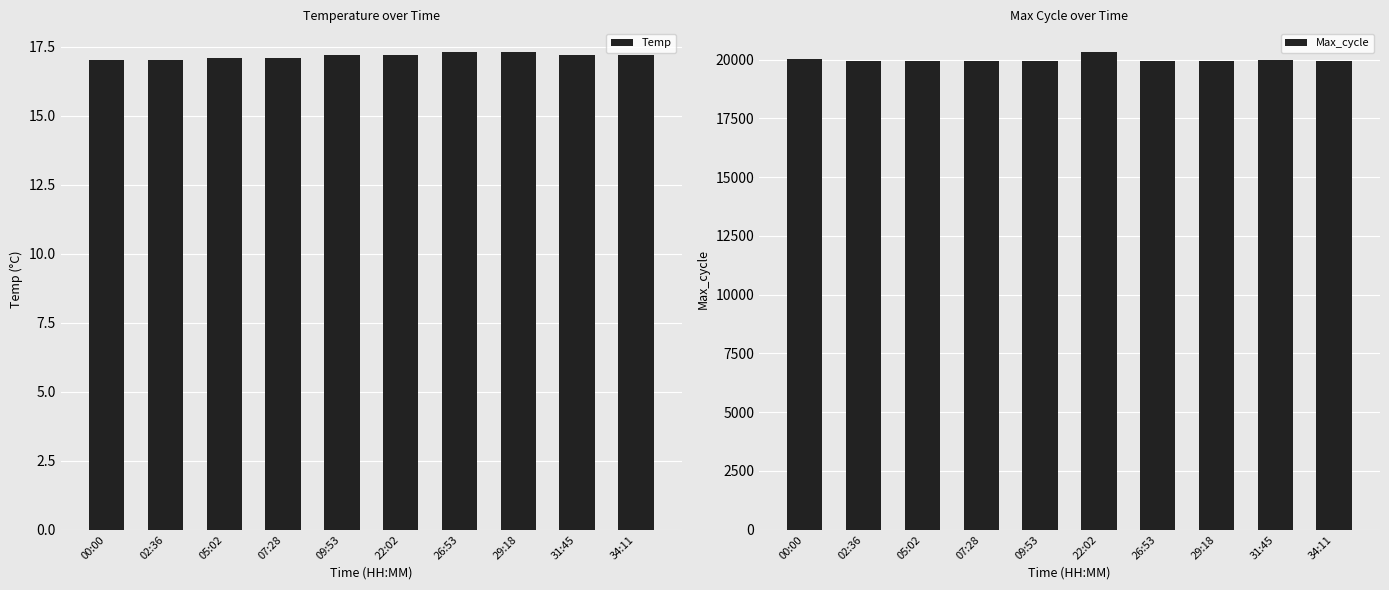

Which category has the lowest value in the Temp series?

00:00